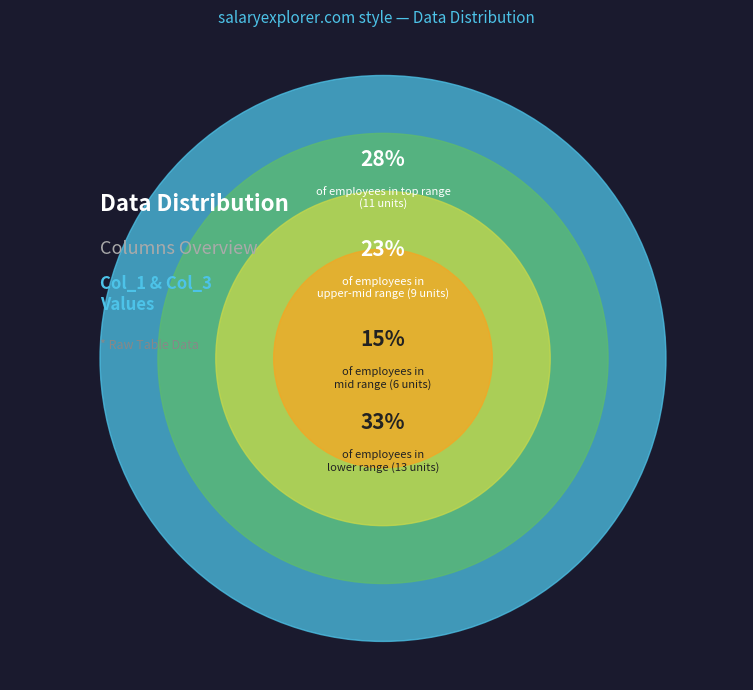

Does any single category account for the majority?

No